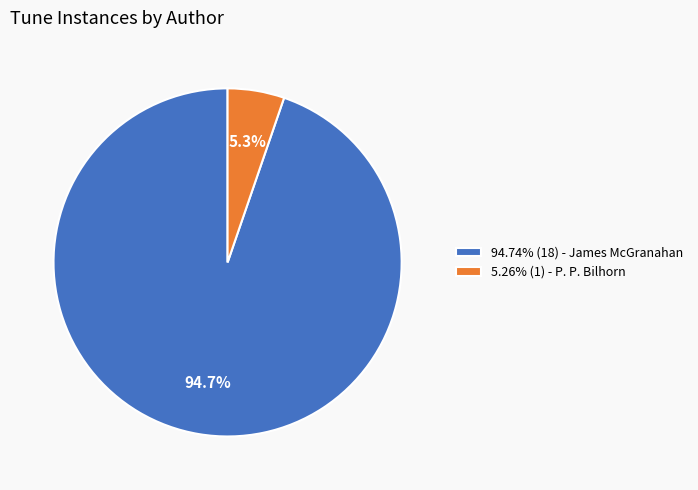

What is the total percentage of 94.74% (18) - James McGranahan and 5.26% (1) - P. P. Bilhorn?

100.0%